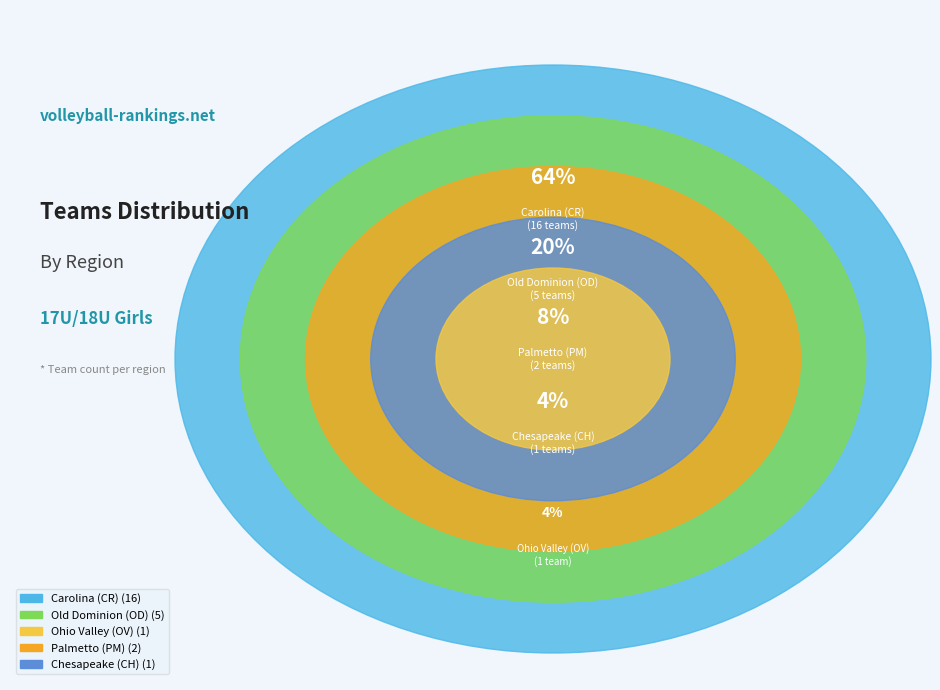

Which category has the smallest portion of the pie?

Ohio Valley (OV)